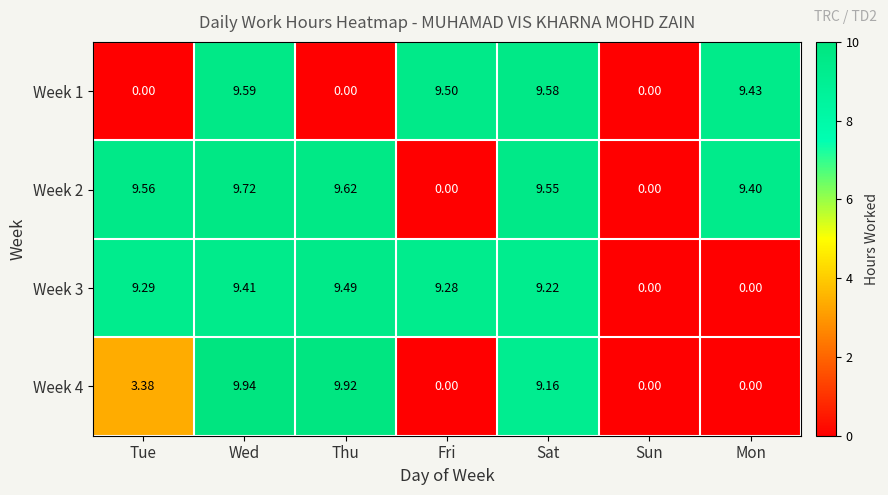

Which category has the highest value in the Week 4 series?

Wed